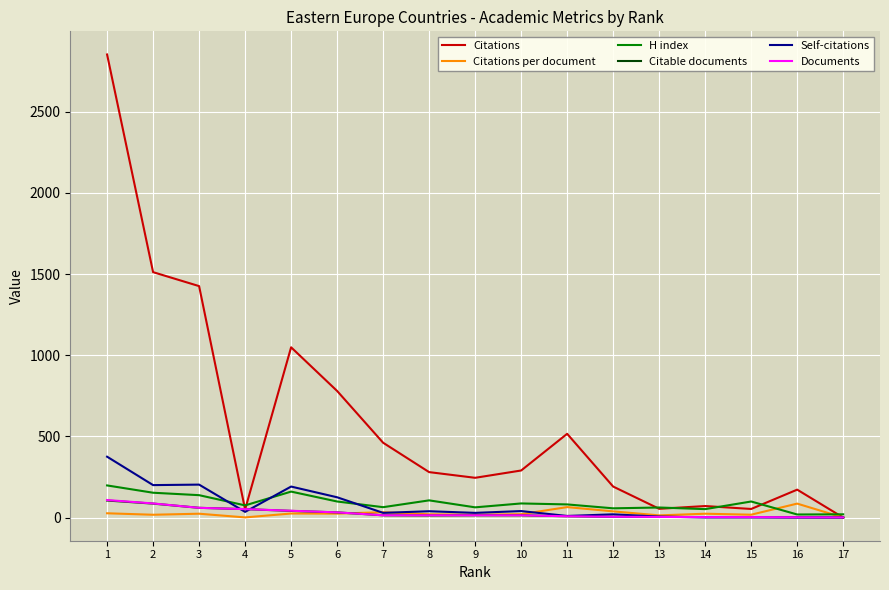

At which label does Citations per document first exceed 23?

1